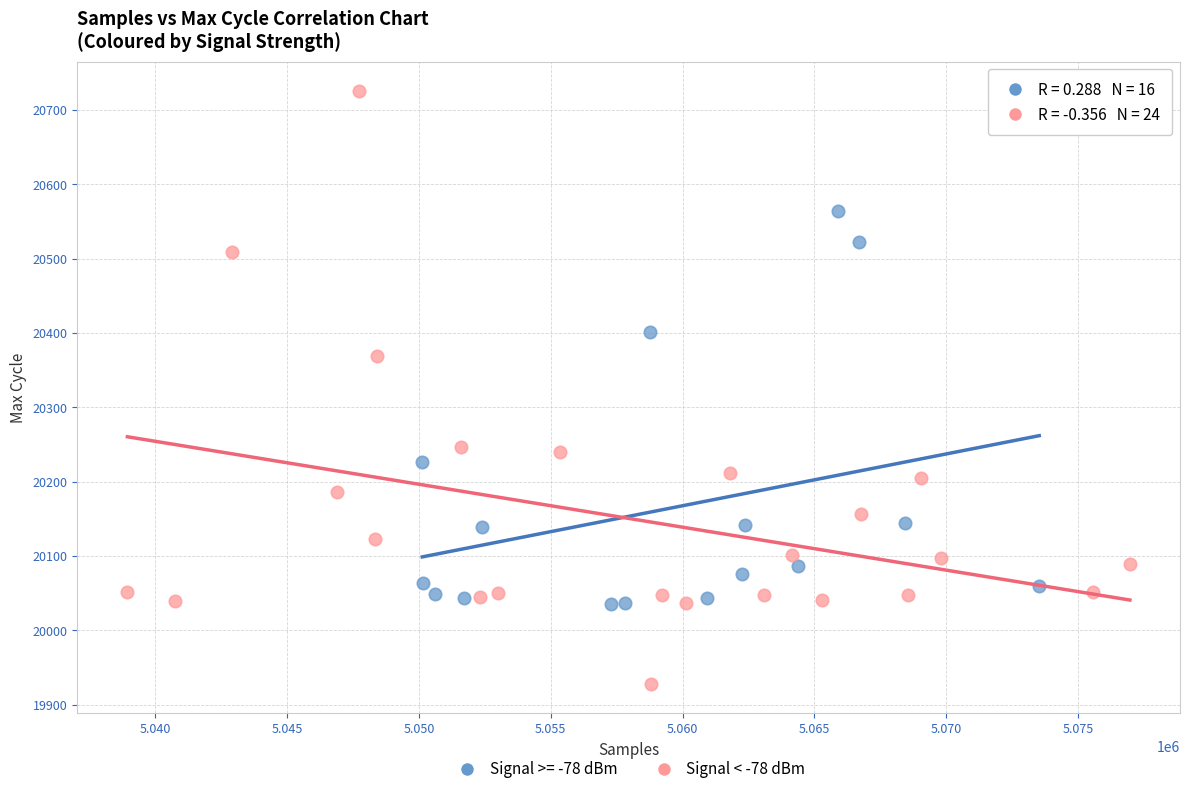

Which series has the widest spread of Y values?

Signal < -78 dBm